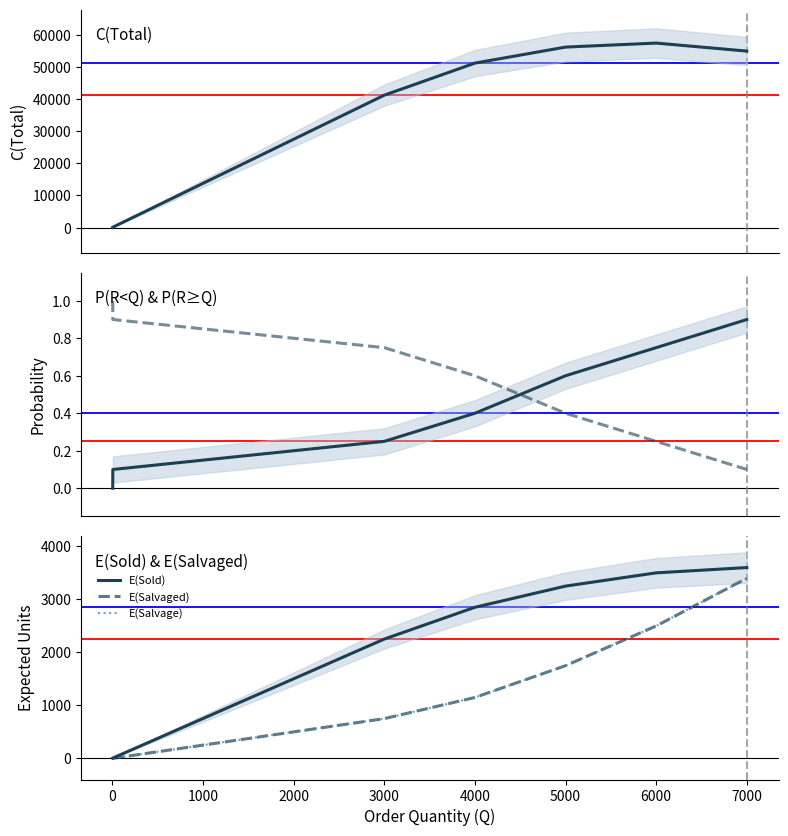

Rank the series by their maximum value, from highest to lowest.

C(Total), E(Sold), E(Salvaged), E(Salvage), P(R>=Q), P(R<Q)